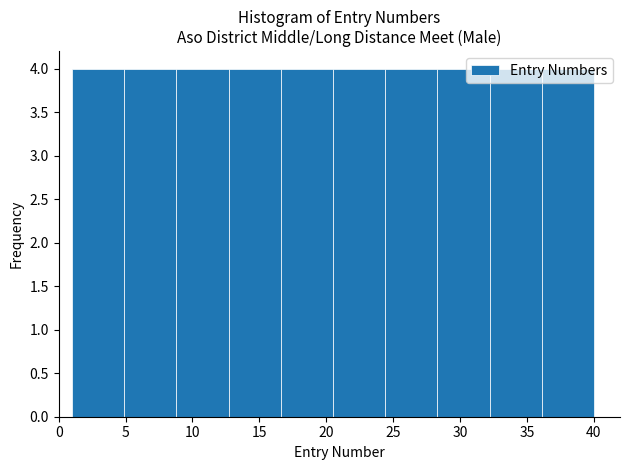

Reading left to right, transcribe this chart: for each bar, give the range it covers on the x-axis and its height. Neither the bar edges nor the heights are printed on the chart, so give them approximately, as read against the axes.

1.0 to 4.9: 4
4.9 to 8.8: 4
8.8 to 12.7: 4
12.7 to 16.6: 4
16.6 to 20.5: 4
20.5 to 24.4: 4
24.4 to 28.3: 4
28.3 to 32.2: 4
32.2 to 36.1: 4
36.1 to 40.0: 4